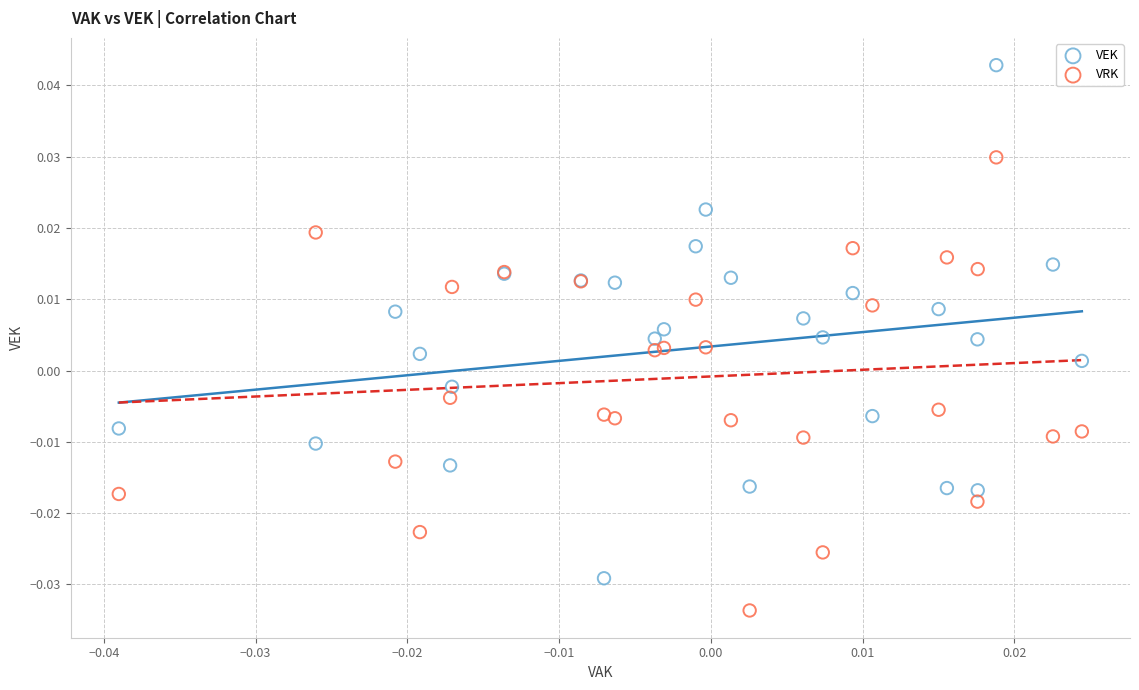

Which series contains the highest Y value?

VEK